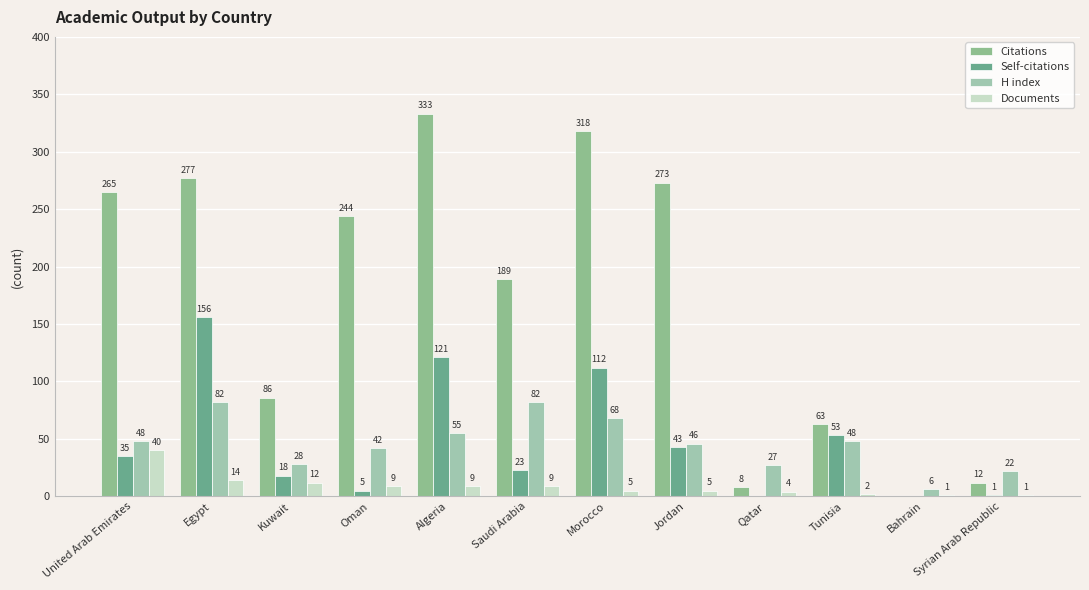

Reading left to right, extract all data points from this chart.

Citations: 265	277	86	244	333	189	318	273	8	63	0	12
Self-citations: 35	156	18	5	121	23	112	43	0	53	0	1
H index: 48	82	28	42	55	82	68	46	27	48	6	22
Documents: 40	14	12	9	9	9	5	5	4	2	1	1